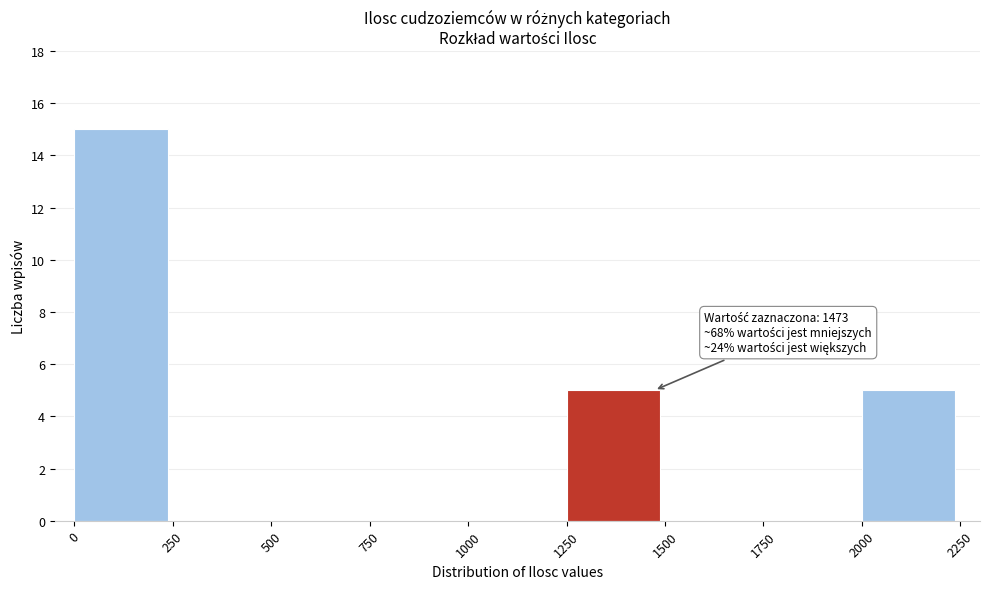

Over which range of the x-axis is the bar tallest?

0 to 250